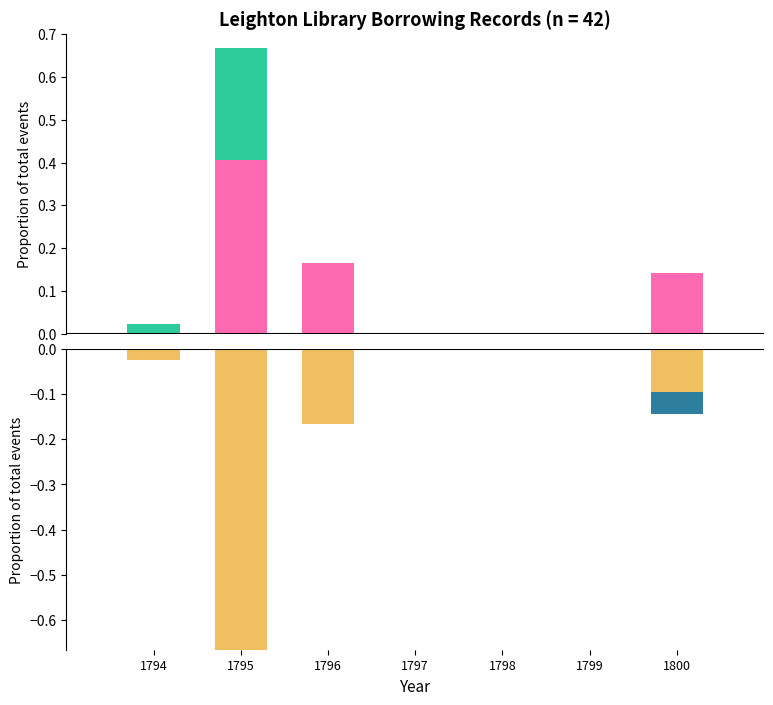

True or false: spe has a value of 0.4 at 1795.

True